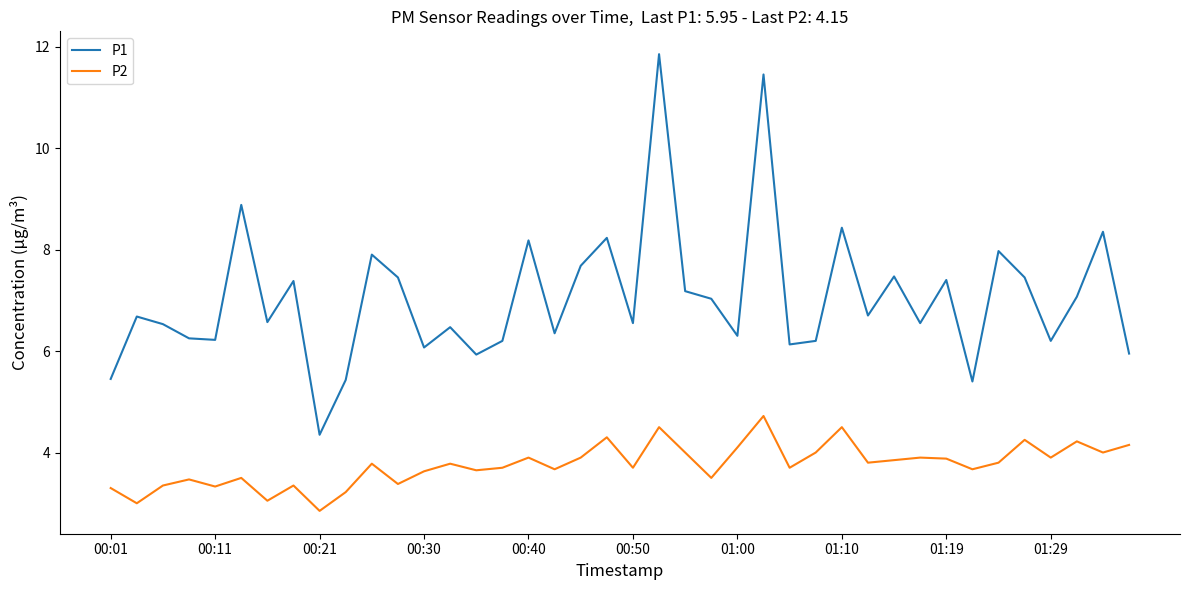

What is the minimum value shown in the chart?

2.9